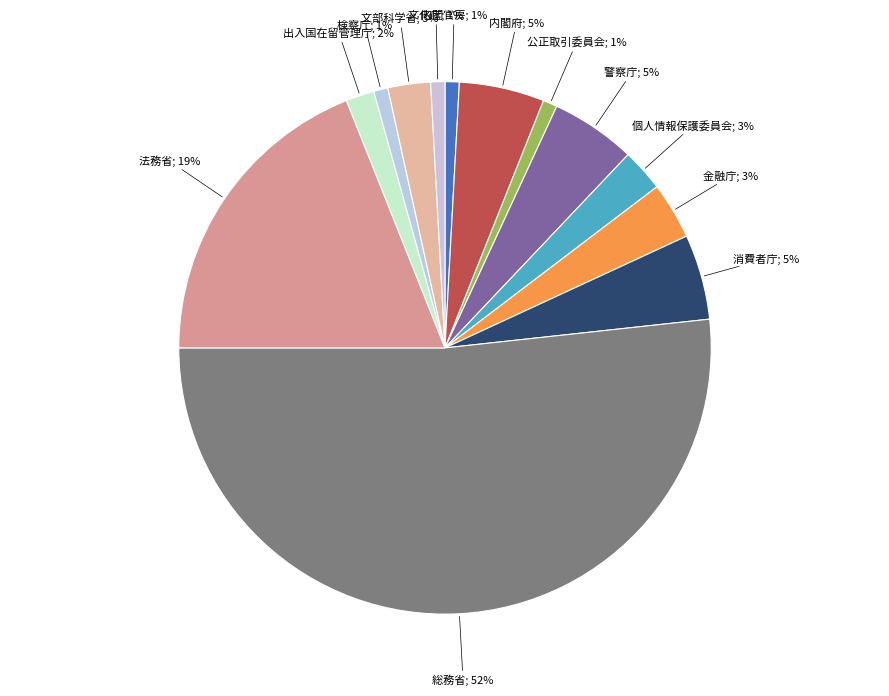

What is the largest slice in the pie chart?

総務省